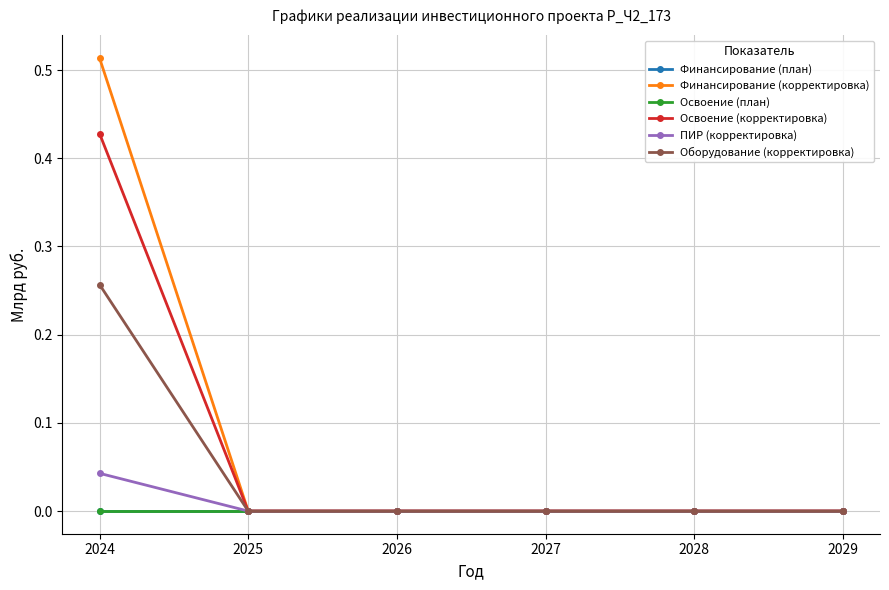

What is the highest value of the Освоение (корректировка) series?

0.4